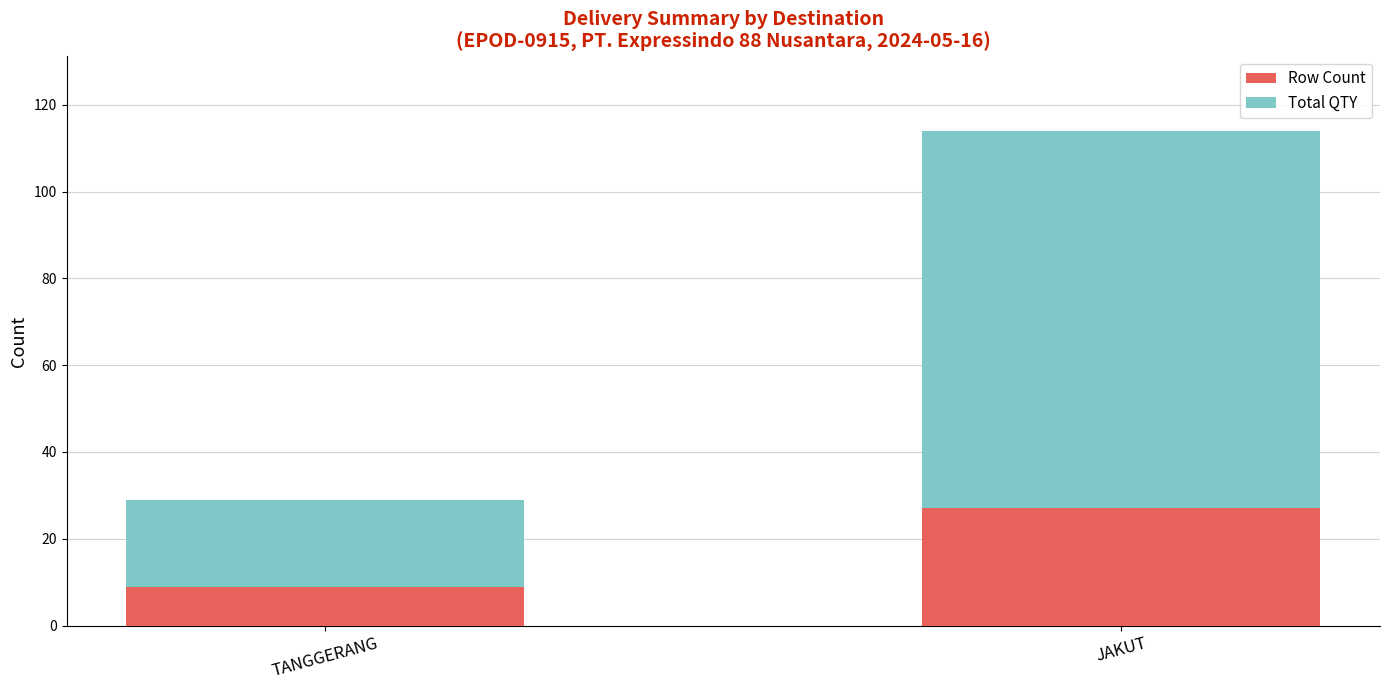

What is the sum of all Row Count values?

36